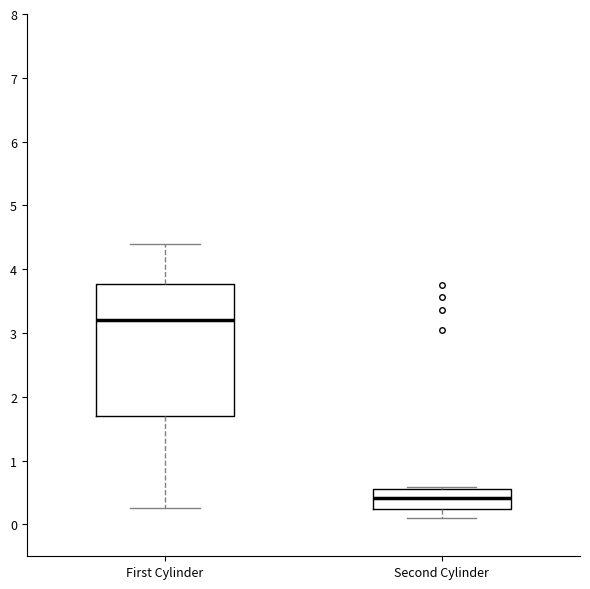

Reading left to right, read every box against the y-axis: the position of its median line, the range the box covers, and the ends of its whiskers. The values are not printed on the chart, so give them approximately, as read against the axis.

First Cylinder: median 3.2, box 1.7 to 3.8, whiskers 0.3 to 4.4
Second Cylinder: median 0.4, box 0.2 to 0.6, whiskers 0.1 to 0.6 (just above the box's upper edge)